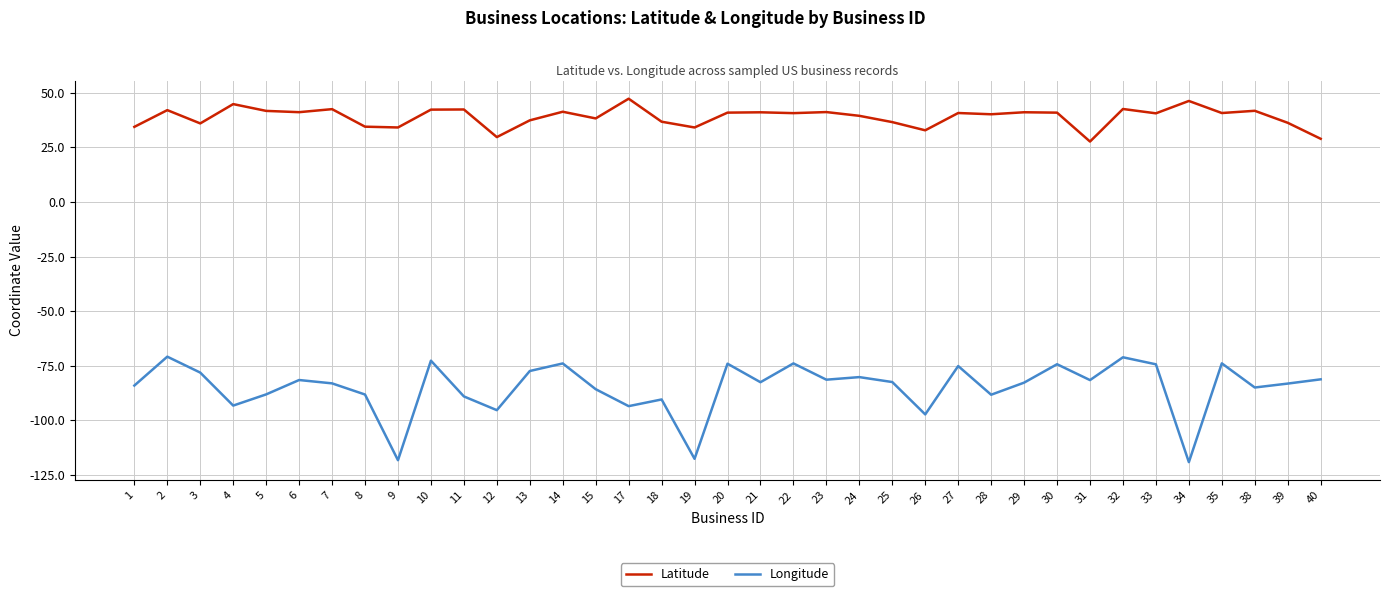

Is the value of Longitude at 9 greater than the value of Latitude at 39?

No